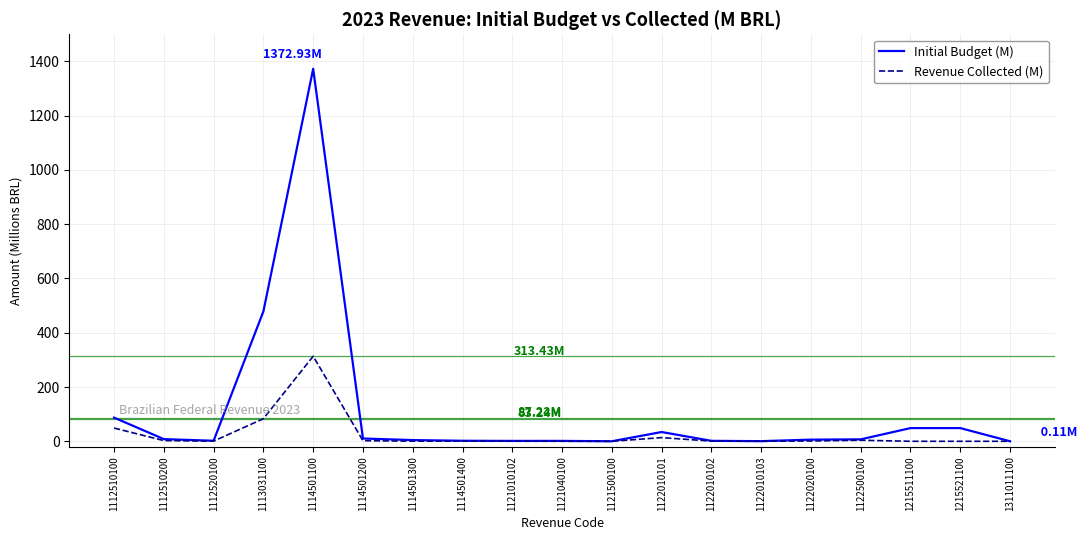

Which series changed the most between 1113031100 and 1215511100?

Initial Budget (M)